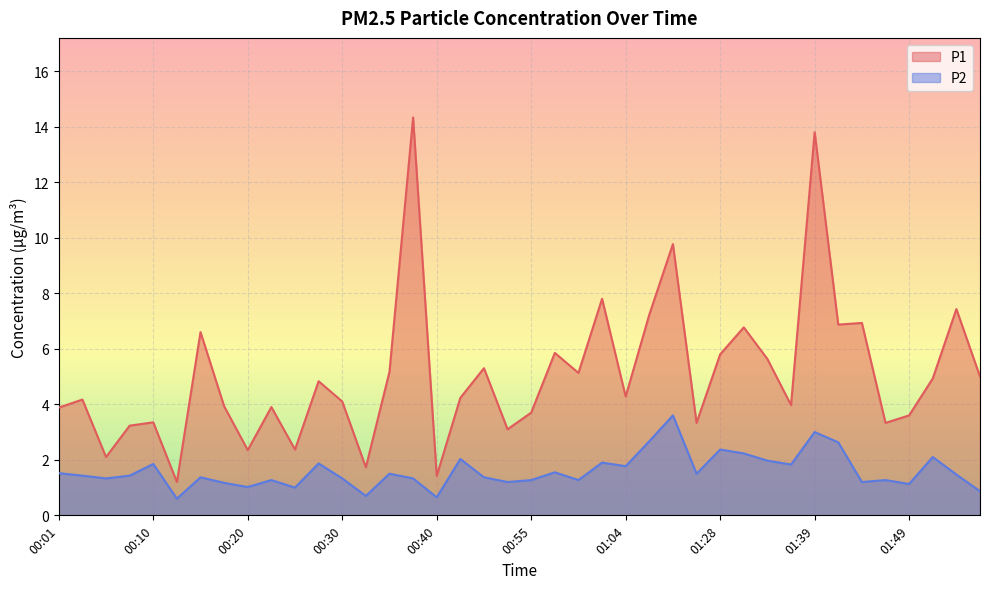

What is the total value across all series at 00:35?

6.7